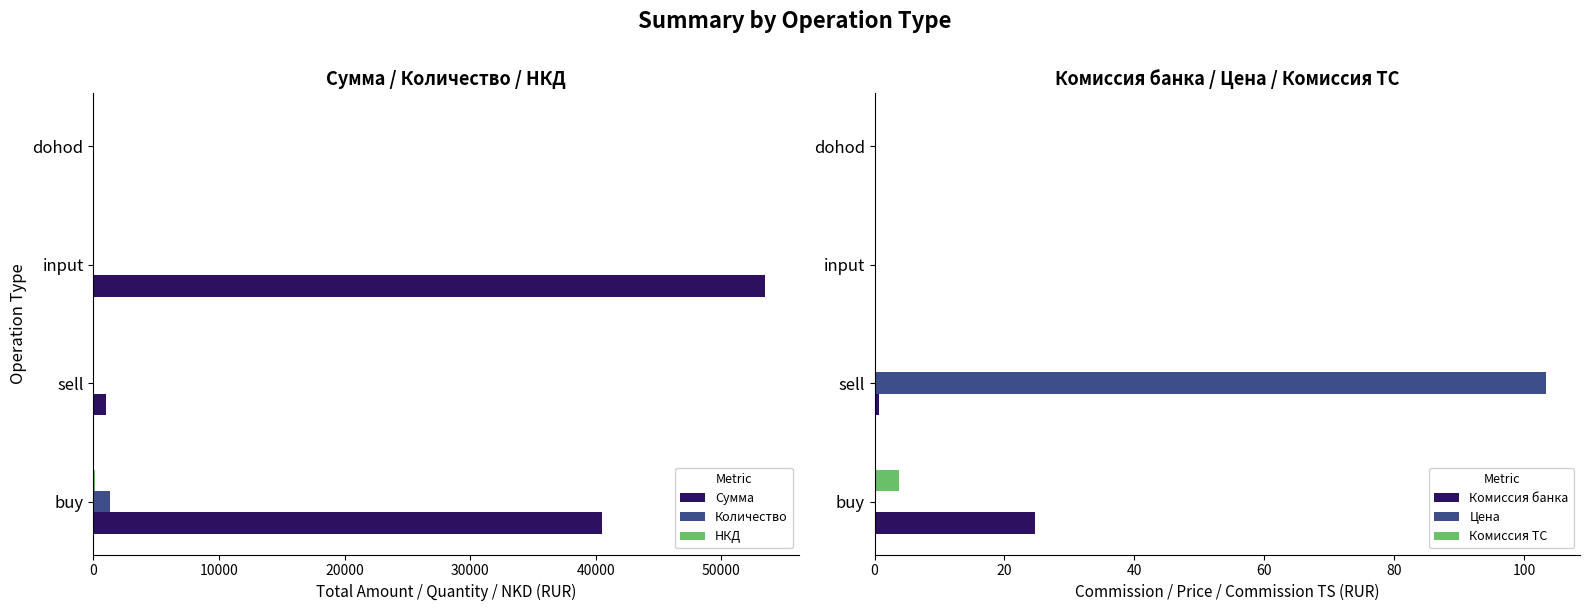

The Комиссия банка series shows 24.7 at buy. True or false?

True